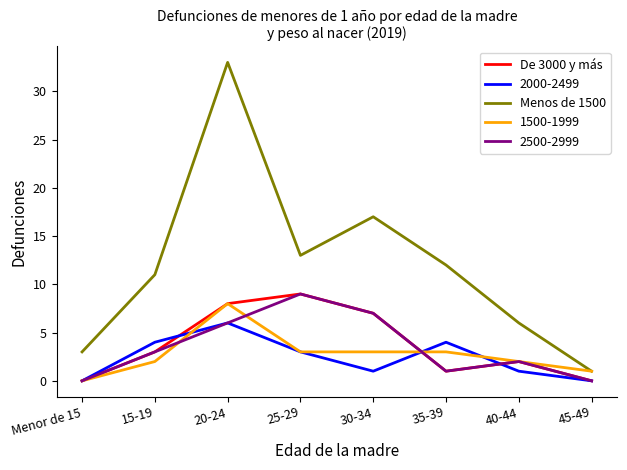

At which category is the sum across all series the highest?

20-24